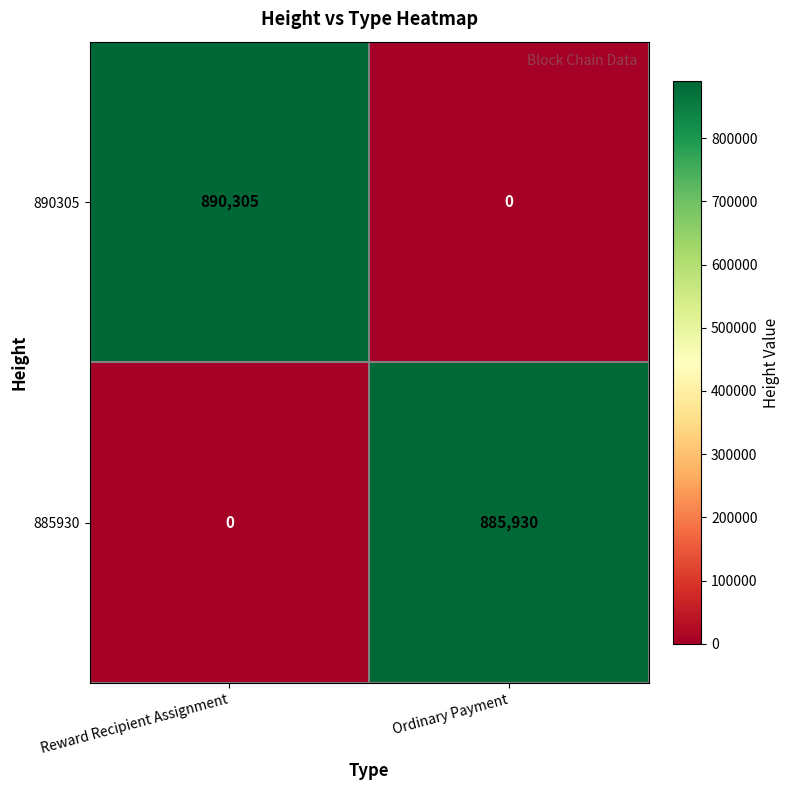

At which label does 885930 reach its minimum?

Reward Recipient Assignment